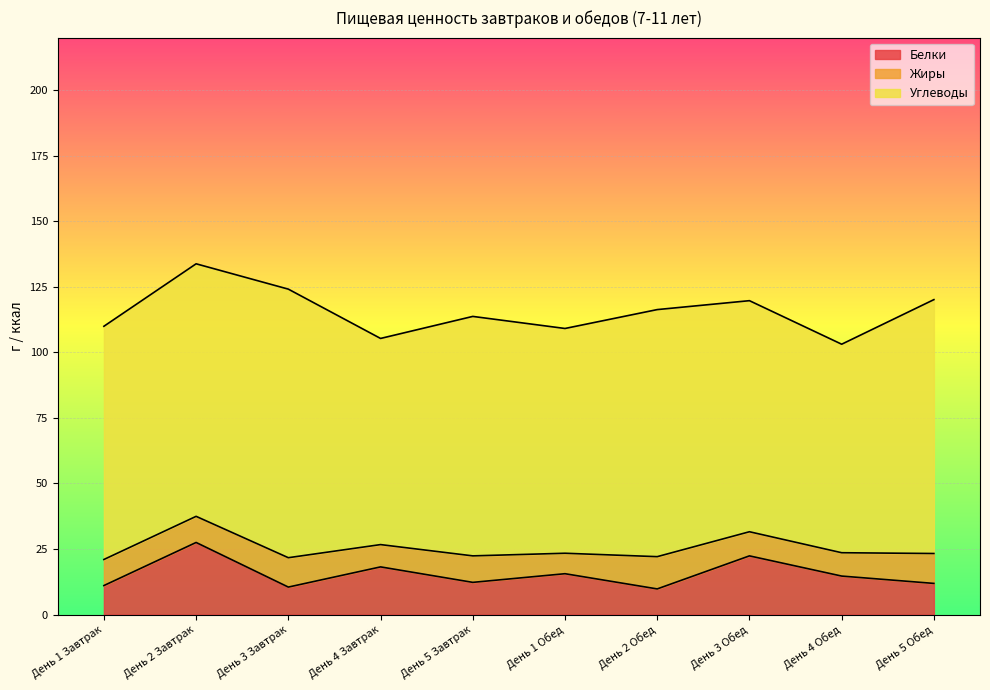

True or false: Белки has more than 2 interior local peaks.

True